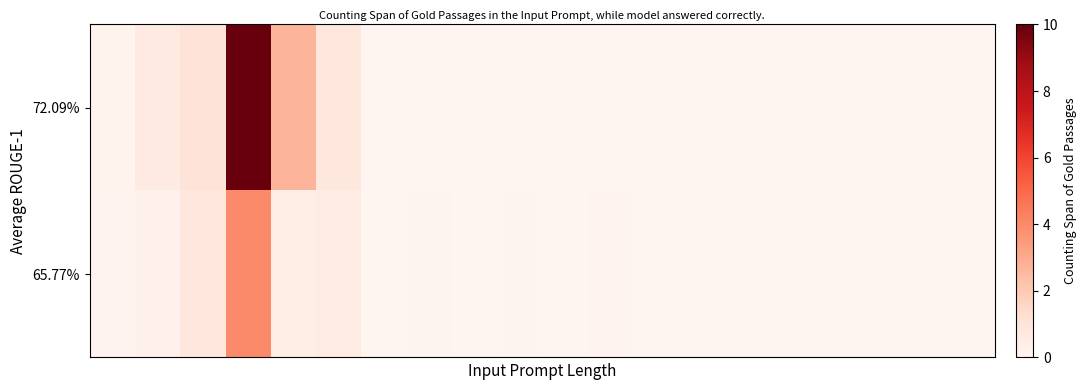

How many data points does each series have?

20